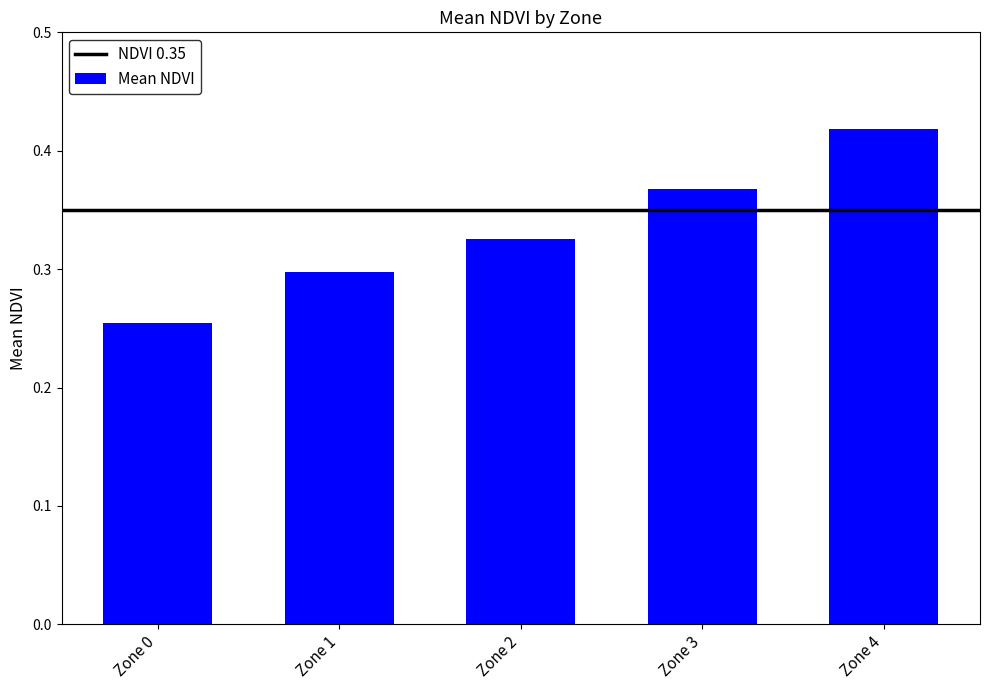

What is the difference between the values at Zone 4 and Zone 2?

0.1